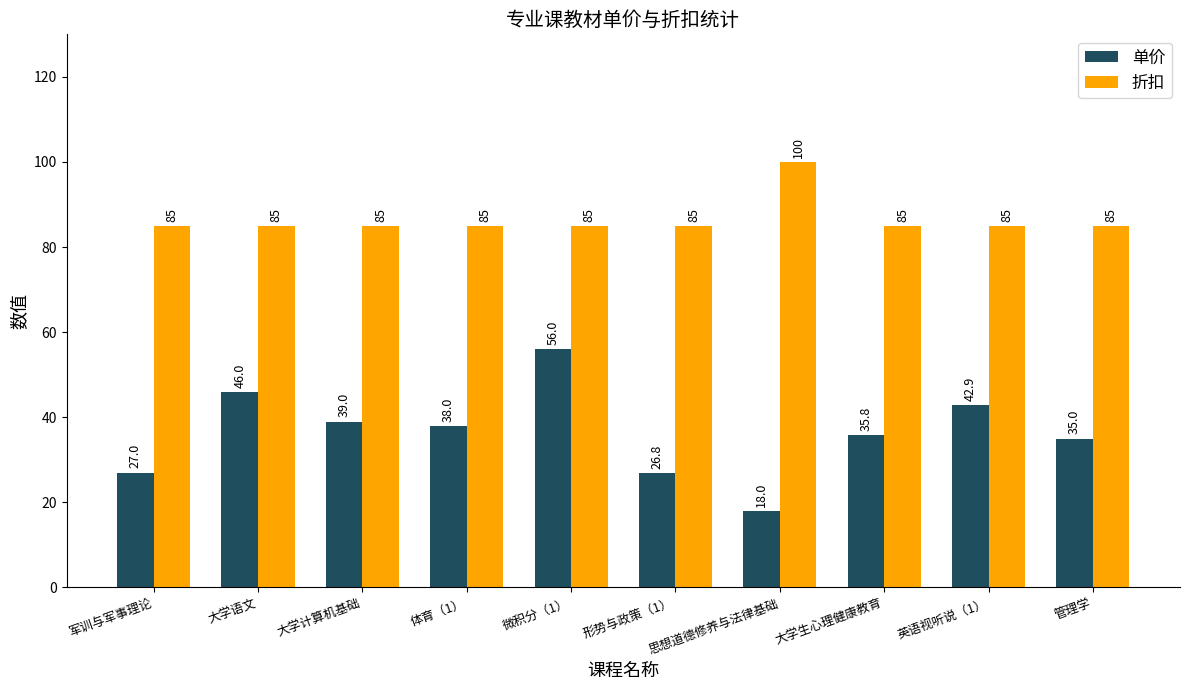

At how many categories does at least one series exceed 36?

10